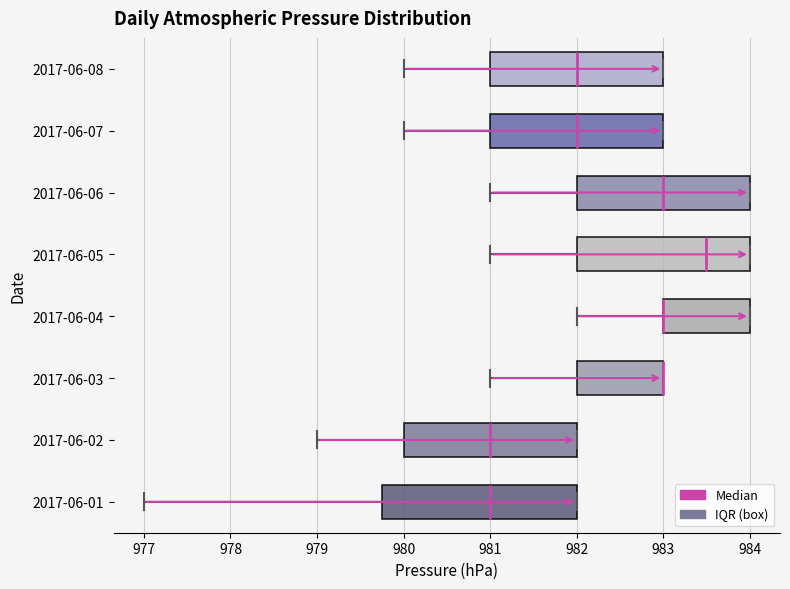

Where does the left whisker of the box for 2017-06-04 end on the x-axis? The values are not printed on the chart, so give them approximately, as read against the axis.

982.0